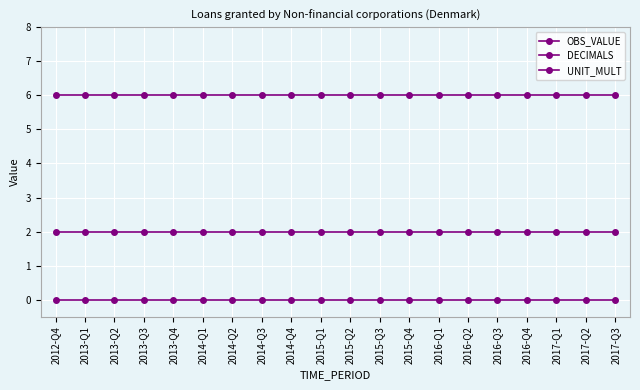

What is the total value across all series at 2015-Q4?

8